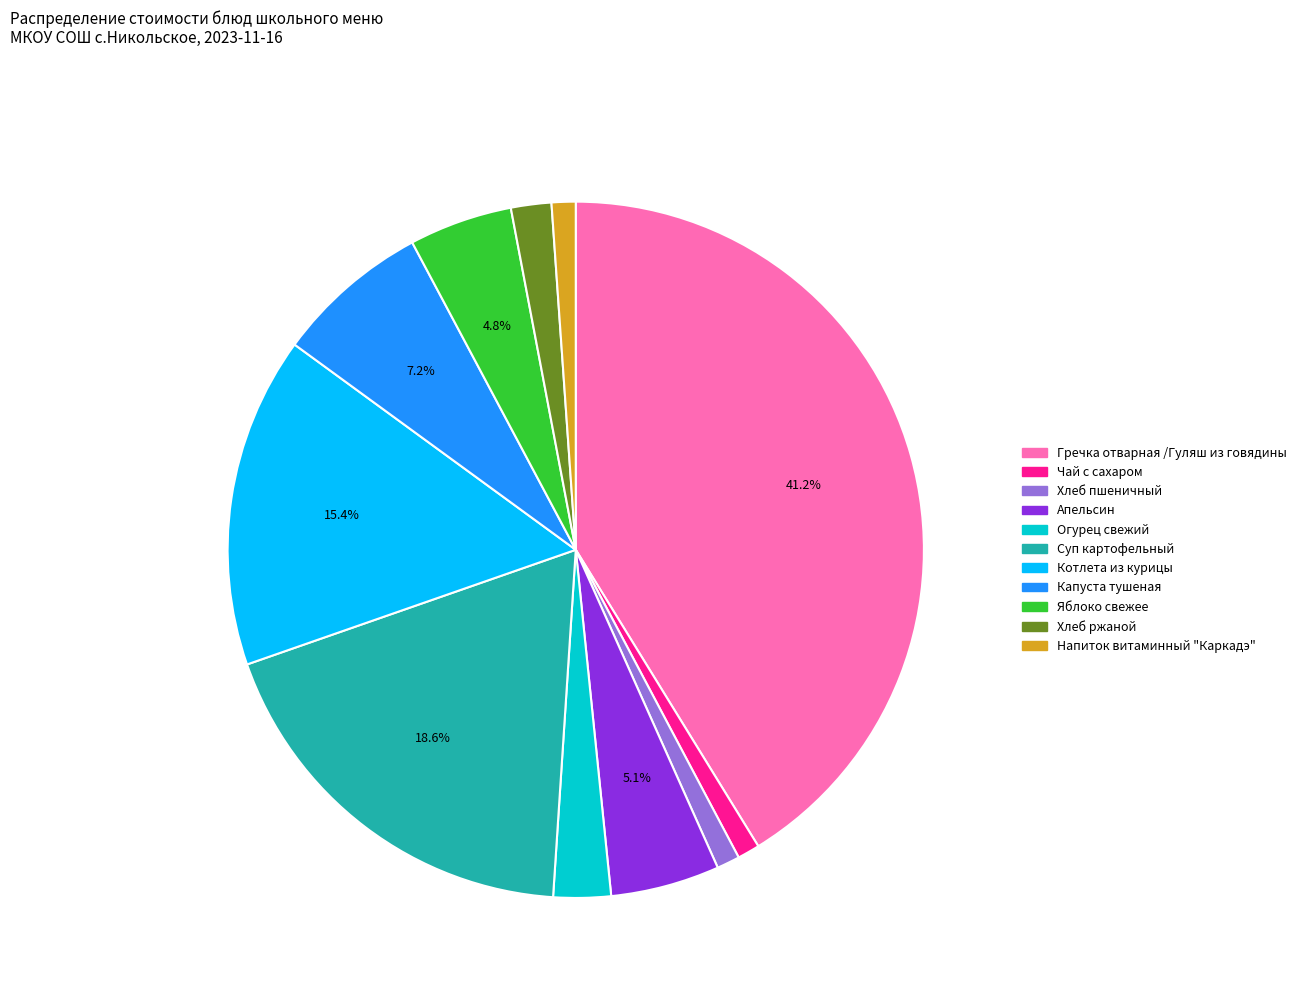

Which category has the biggest portion of the pie?

Гречка отварная /Гуляш из говядины